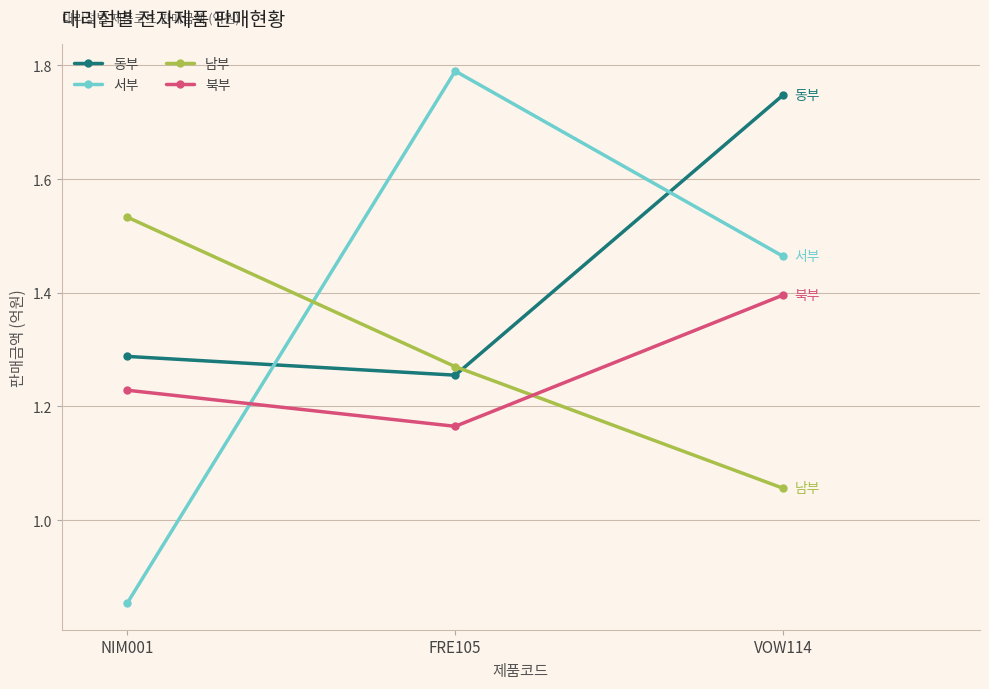

What position from the right is VOW114?

1